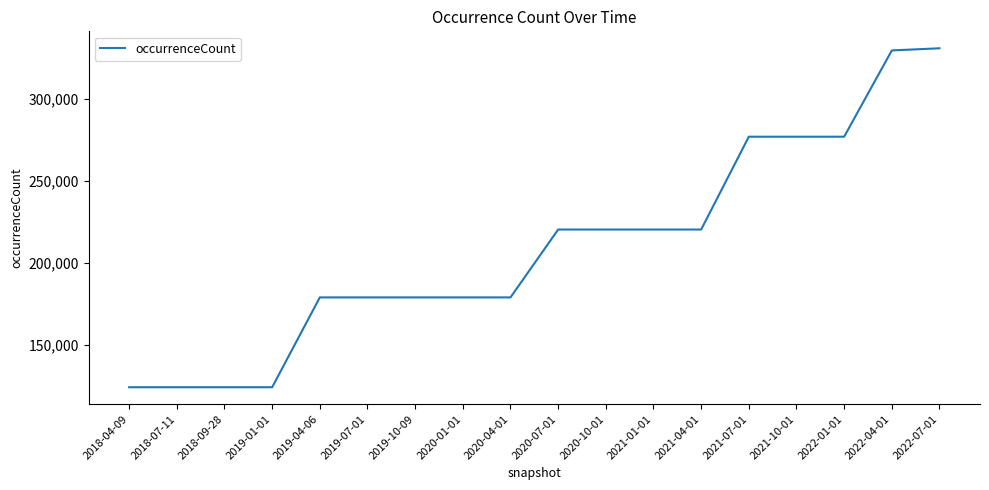

What is the smallest value displayed?

124500